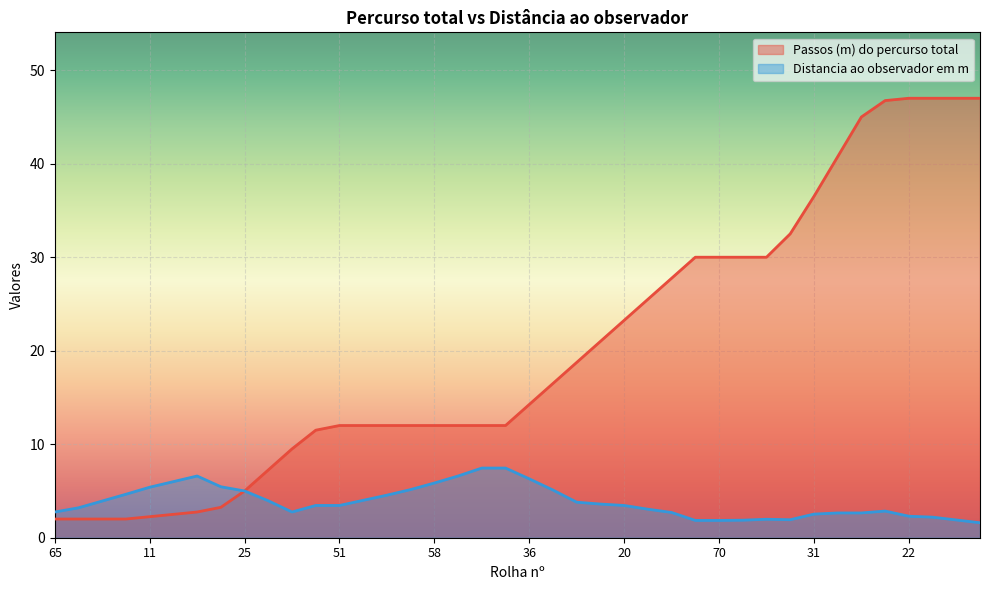

What is the label of the 33rd point from the right?

52